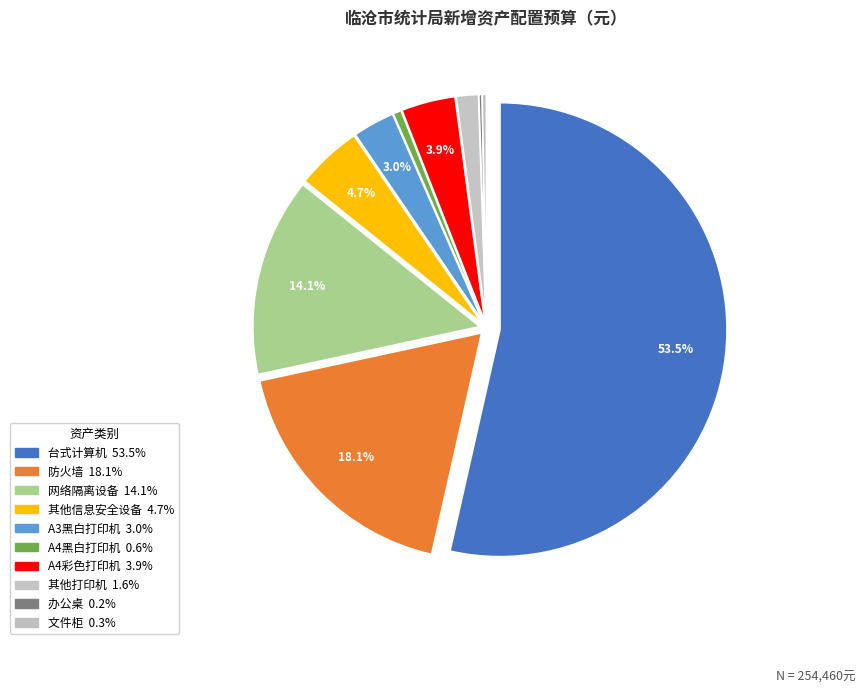

Count the number of slices in the pie.

10